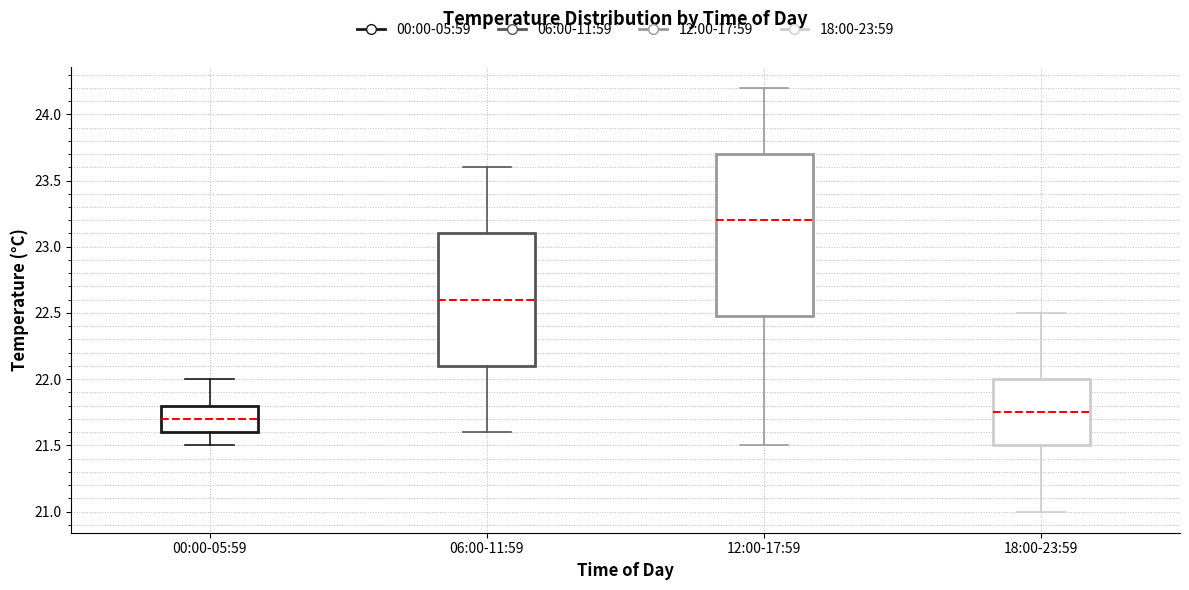

Reading left to right, read every box against the y-axis: the position of its median line, the range the box covers, and the ends of its whiskers. The values are not printed on the chart, so give them approximately, as read against the axis.

00:00-05:59: median 21.70, box 21.60 to 21.80, whiskers 21.50 to 22.00
06:00-11:59: median 22.60, box 22.10 to 23.10, whiskers 21.60 to 23.60
12:00-17:59: median 23.20, box 22.50 to 23.70, whiskers 21.50 to 24.20
18:00-23:59: median 21.75, box 21.50 to 22.00, whiskers 21.00 to 22.50